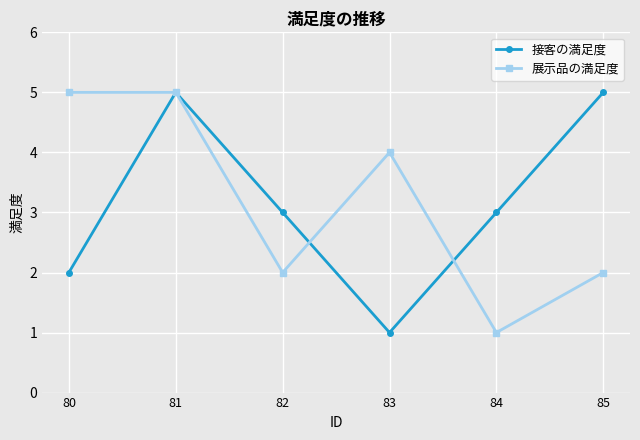

Is it true that 接客の満足度 equals 1 at 84?

False